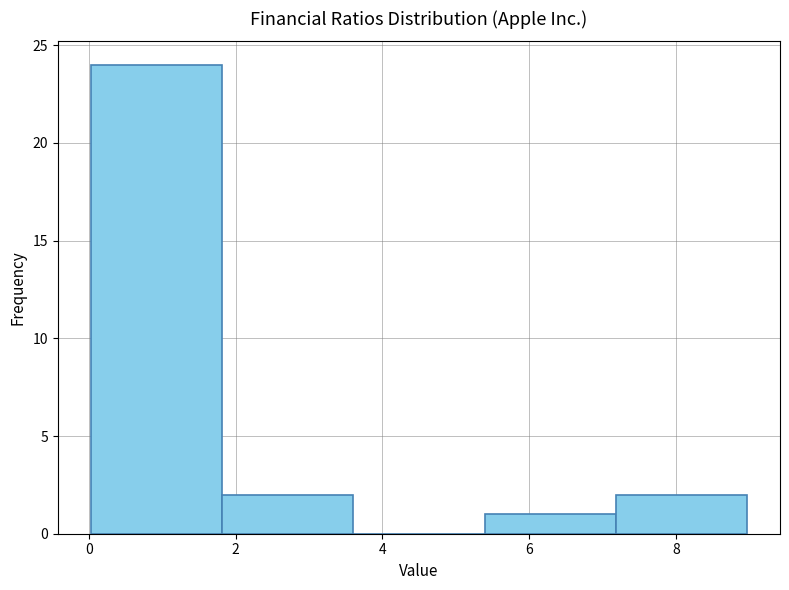

Over which range of the x-axis is the bar tallest?

0.0 to 1.8